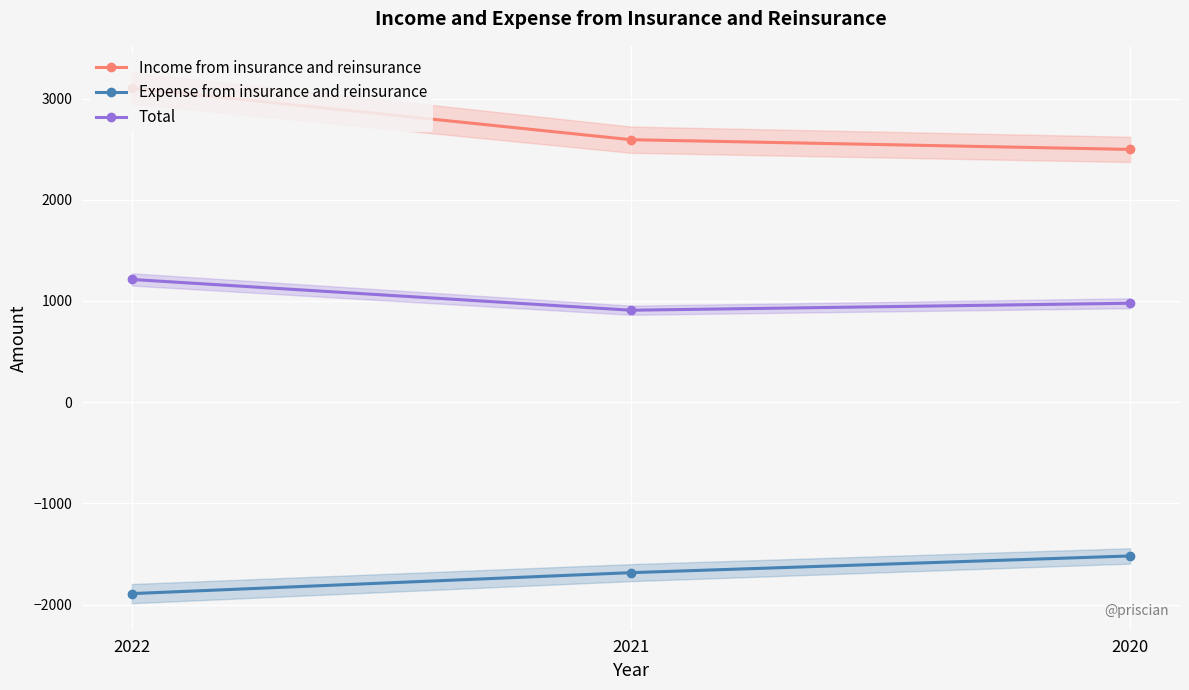

Rank the series at 2020 from lowest to highest value.

Expense from insurance and reinsurance, Total, Income from insurance and reinsurance